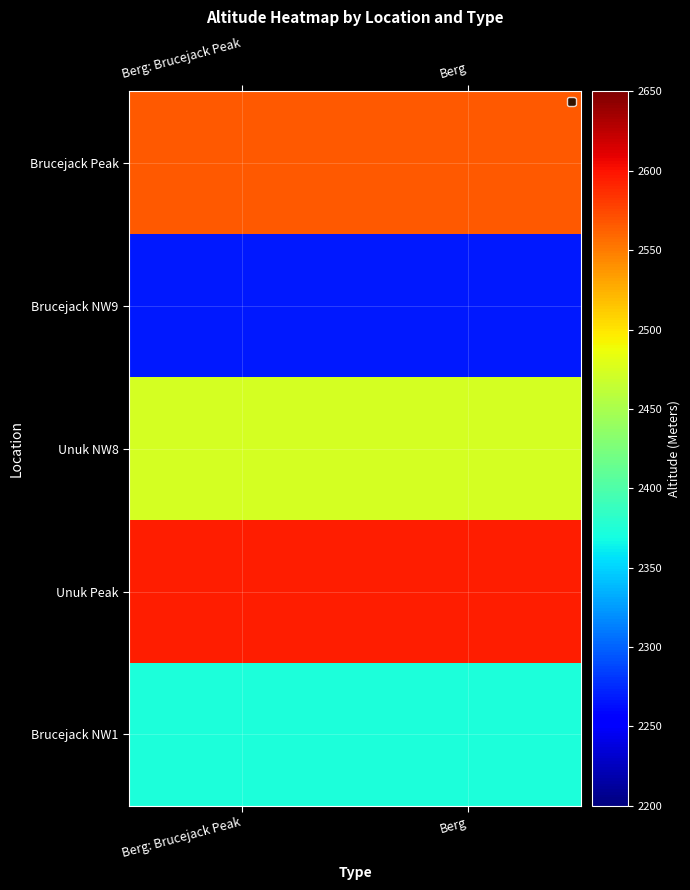

At Berg: Brucejack Peak, list the series in order from largest to smallest.

Unuk Peak, Brucejack Peak, Unuk NW8, Brucejack NW1, Brucejack NW9